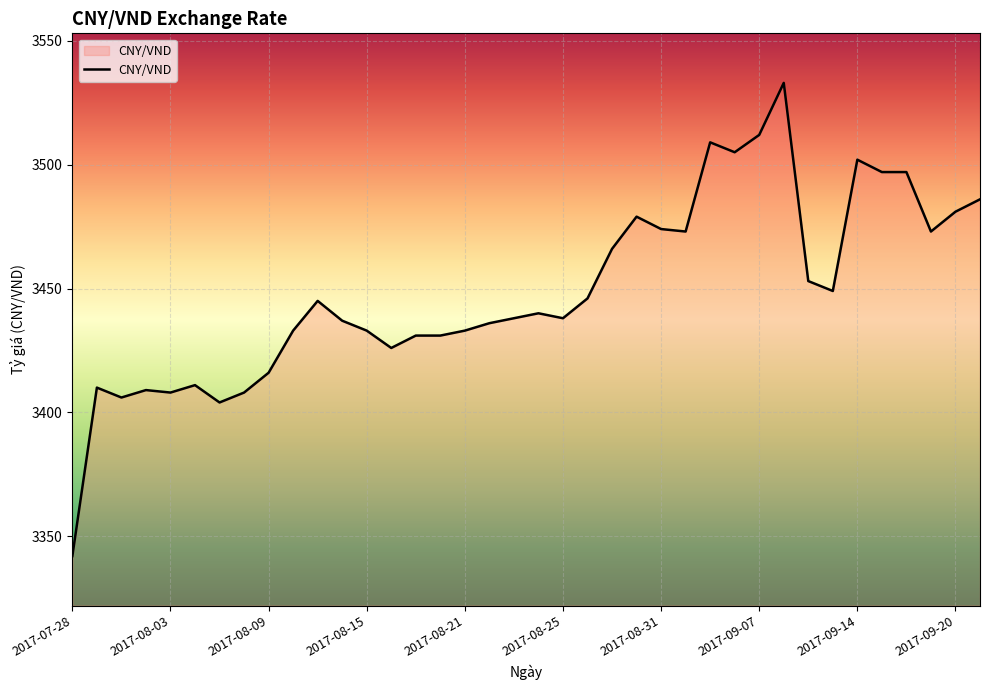

What is the smallest value displayed?

3342